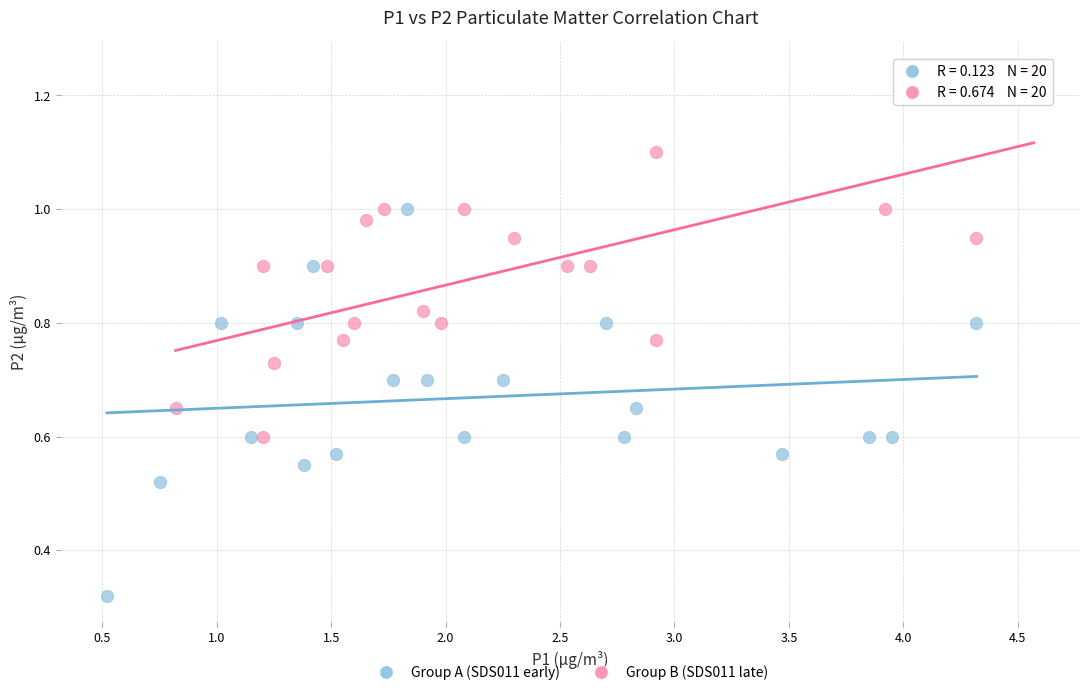

Which series reaches the minimum Y coordinate?

Group A (SDS011 early)